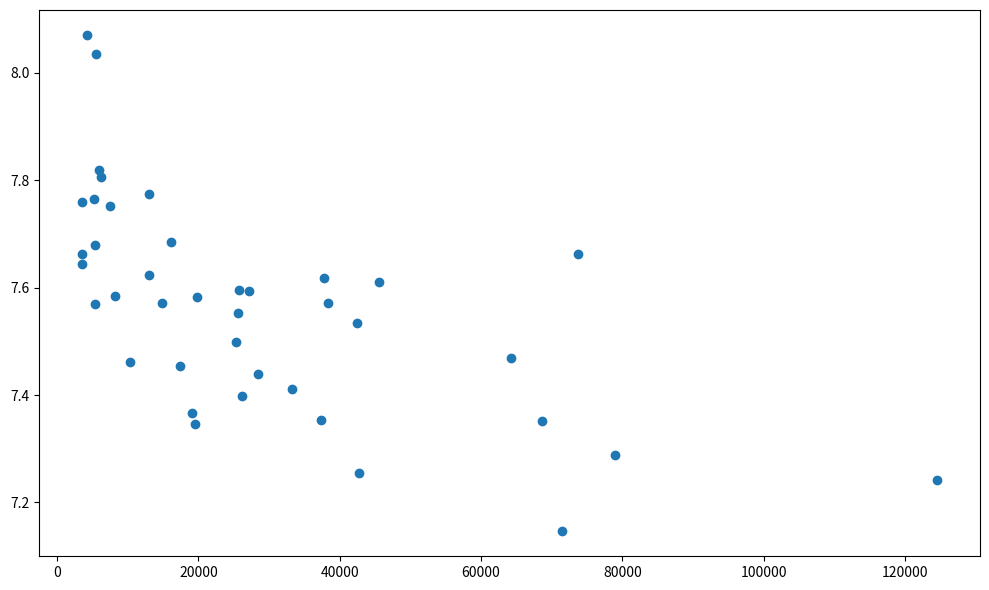

What is the range of X values (max minus min)?

121034.2